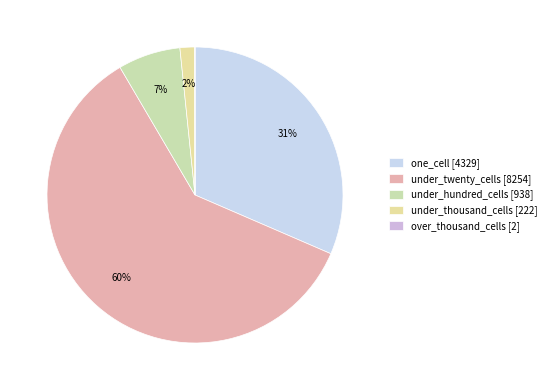

Do one_cell and under_thousand_cells together represent more than half of the pie?

No